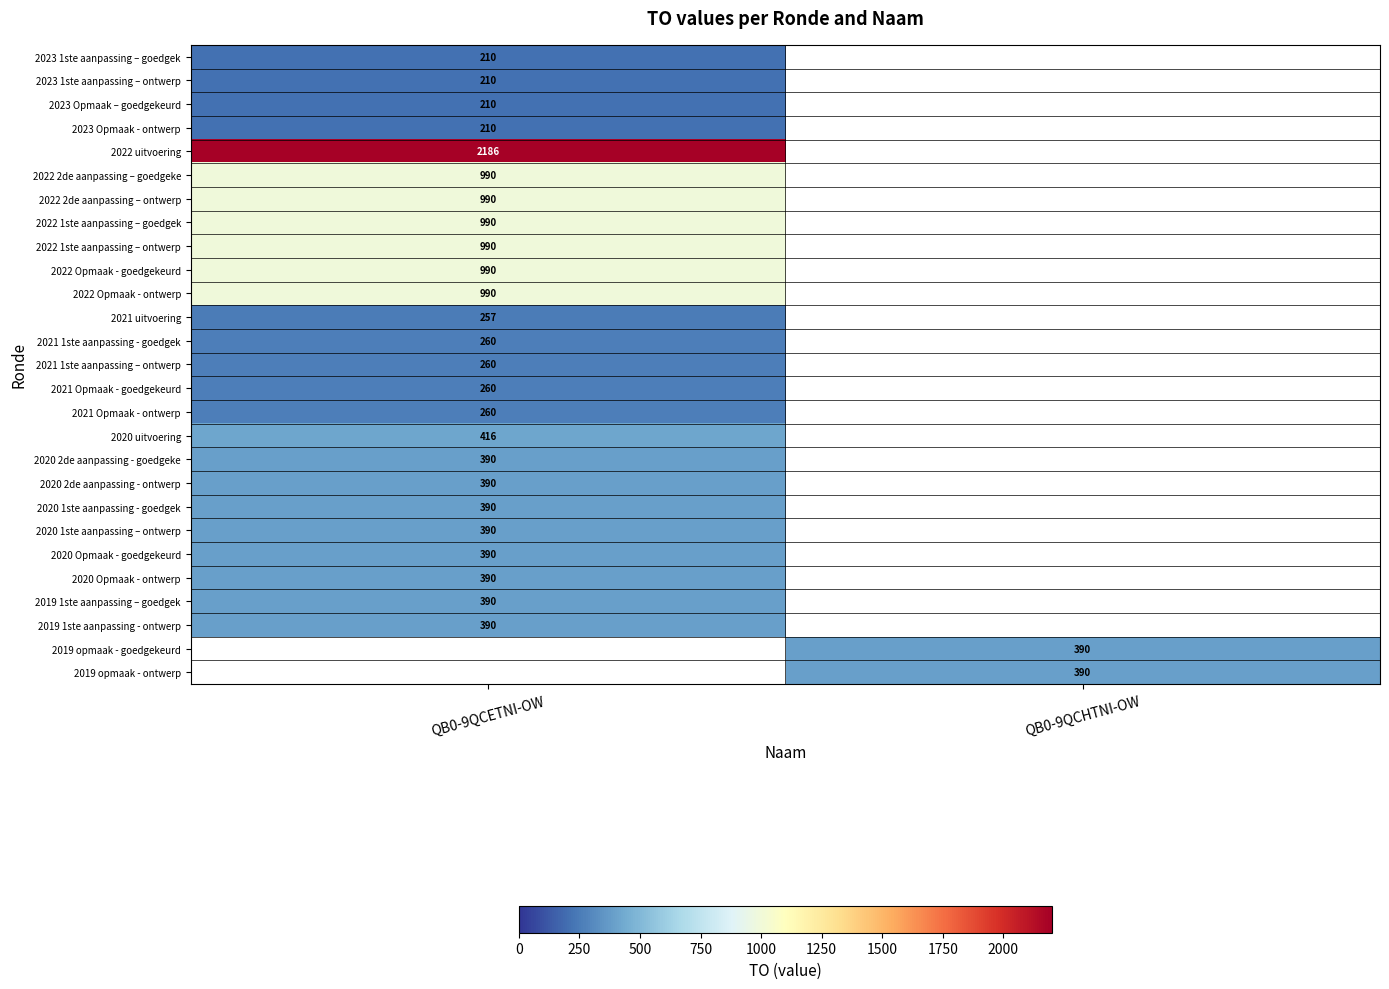

The value of 2021 1ste aanpassing – ontwerp at QB0-9QCETNI-OW is 260. True or false?

True